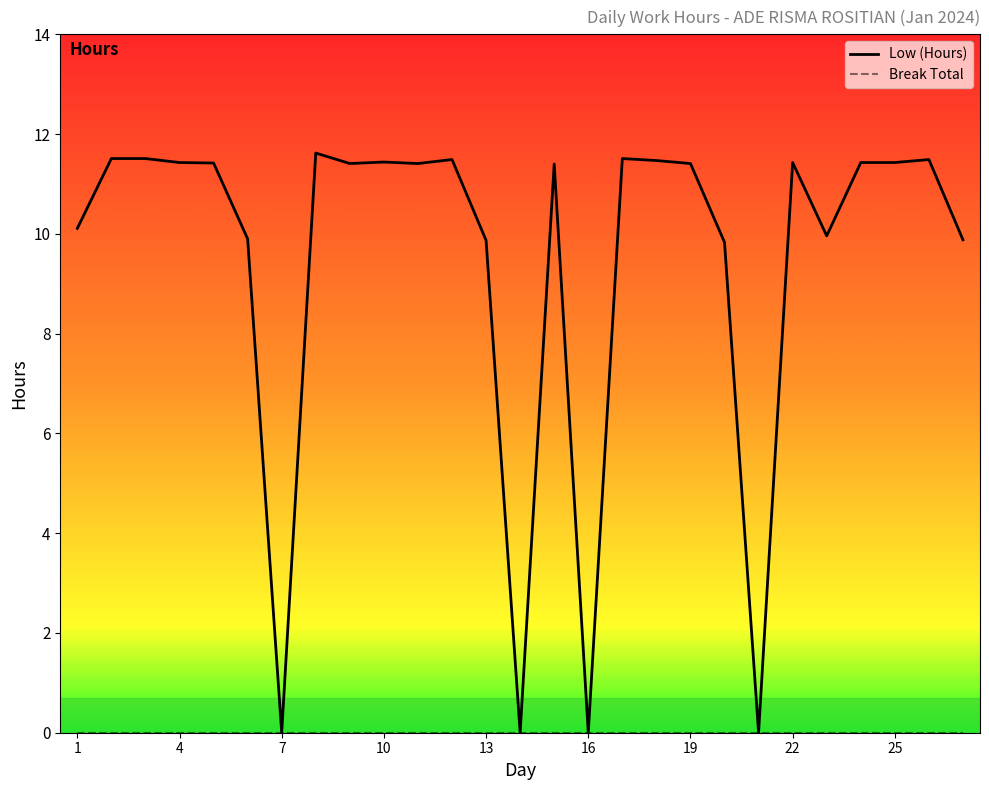

What is the maximum value for Low (Hours)?

11.6